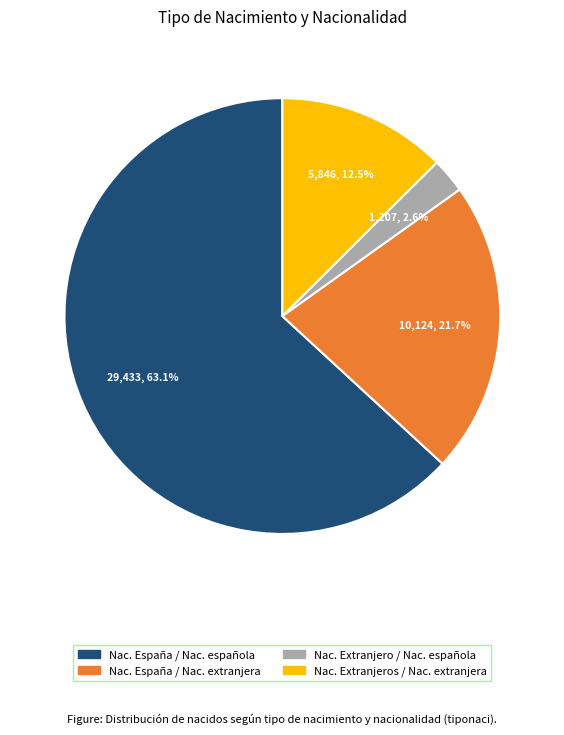

What is the largest slice in the pie chart?

Nac. España / Nac. española